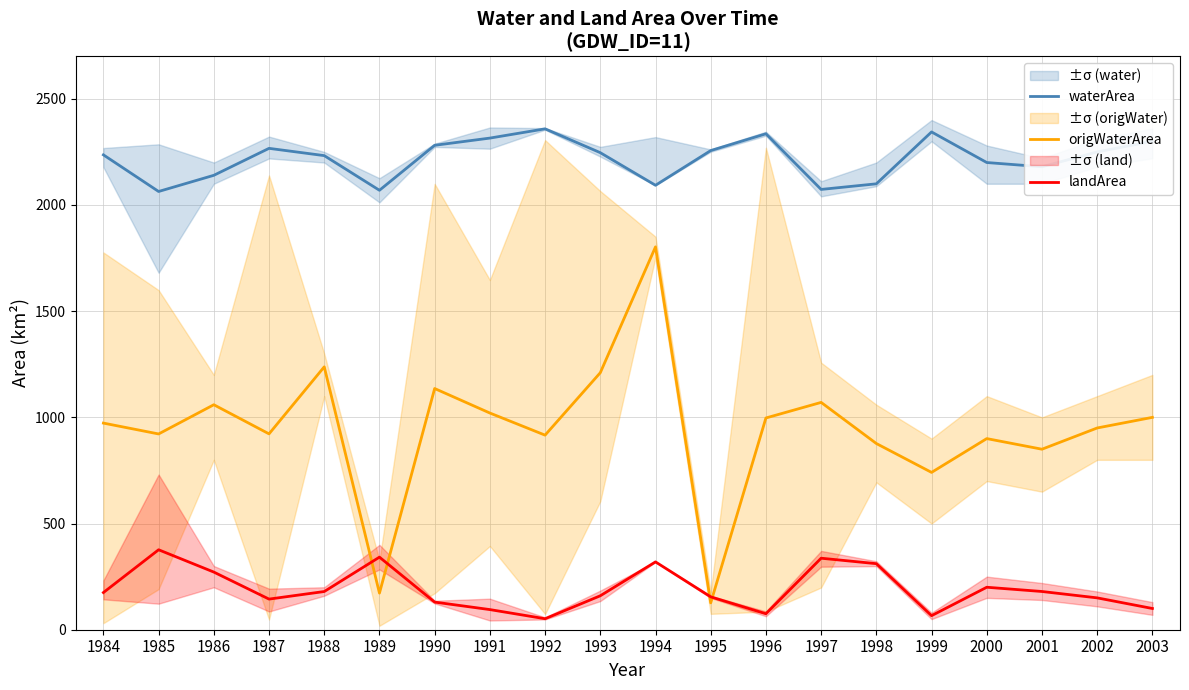

At which category does the chart reach its peak across all series?

1992